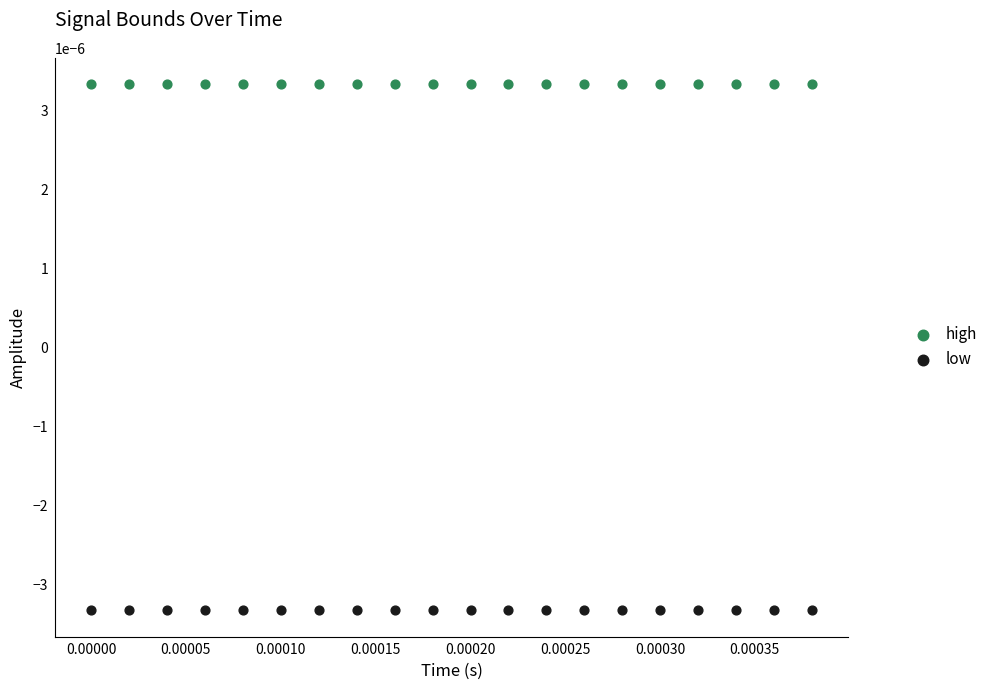

Which series contains the highest Y value?

high